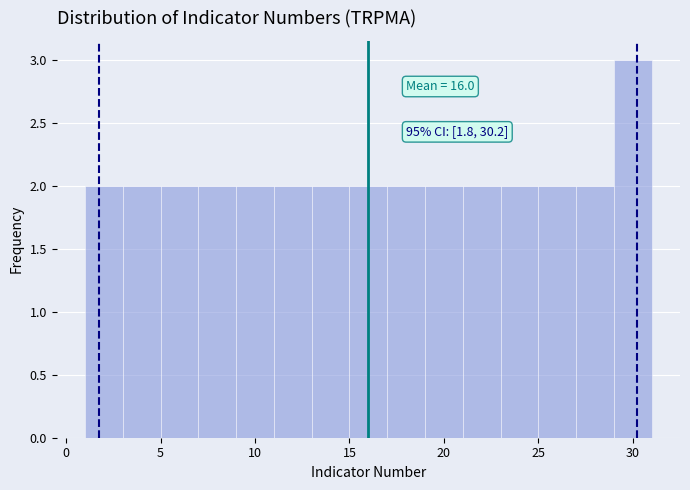

Over which range of the x-axis is the bar tallest?

29 to 31